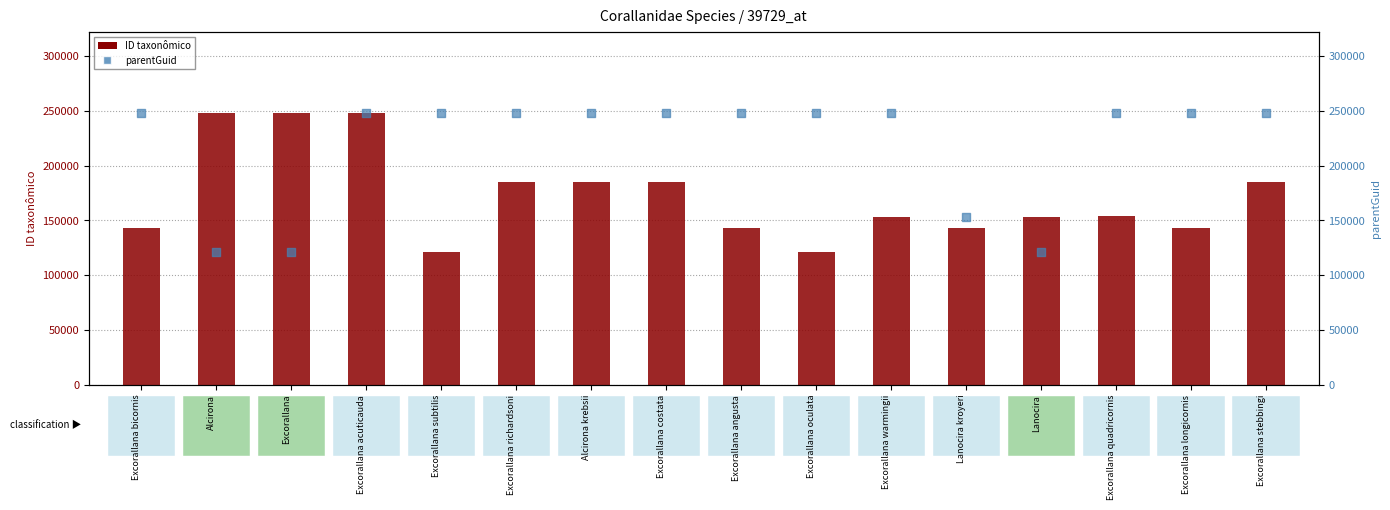

Which series reaches the minimum Y coordinate?

ID taxonômico